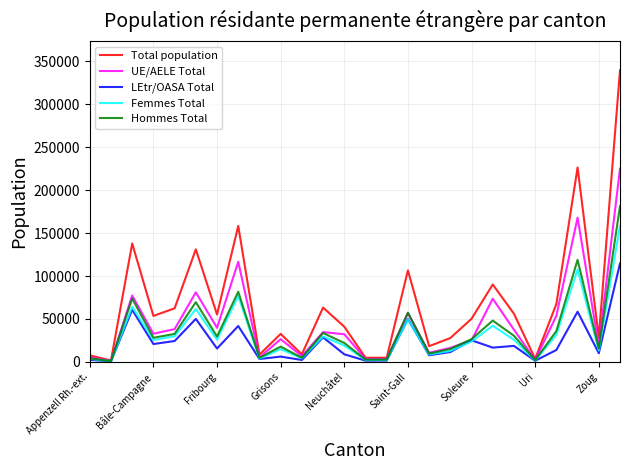

What is the difference between the maximum and second lowest values in the LEtr/OASA Total series?

113386